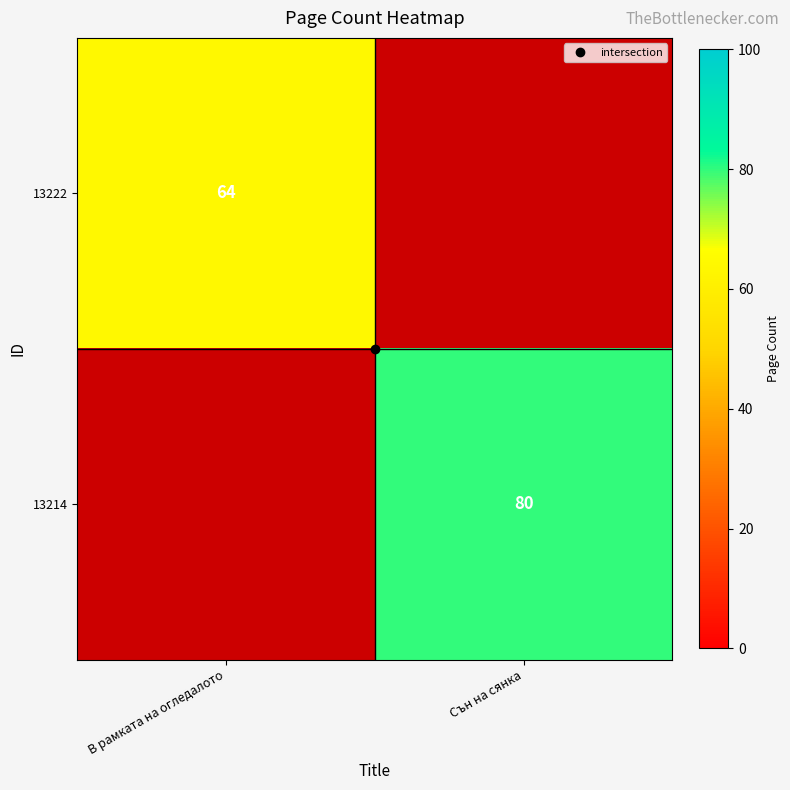

At which category is the sum across all series the highest?

Сън на сянка